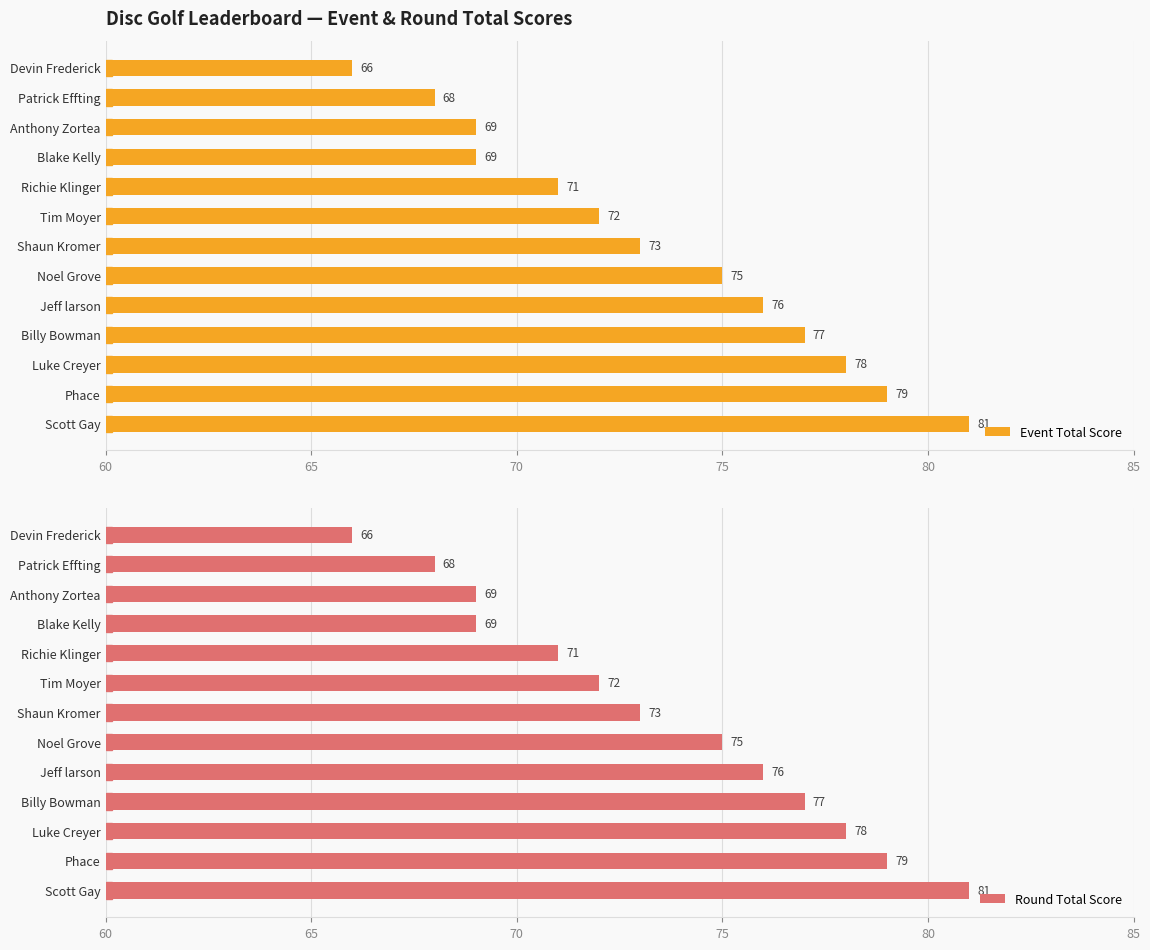

What is the minimum value for Event Total Score?

66